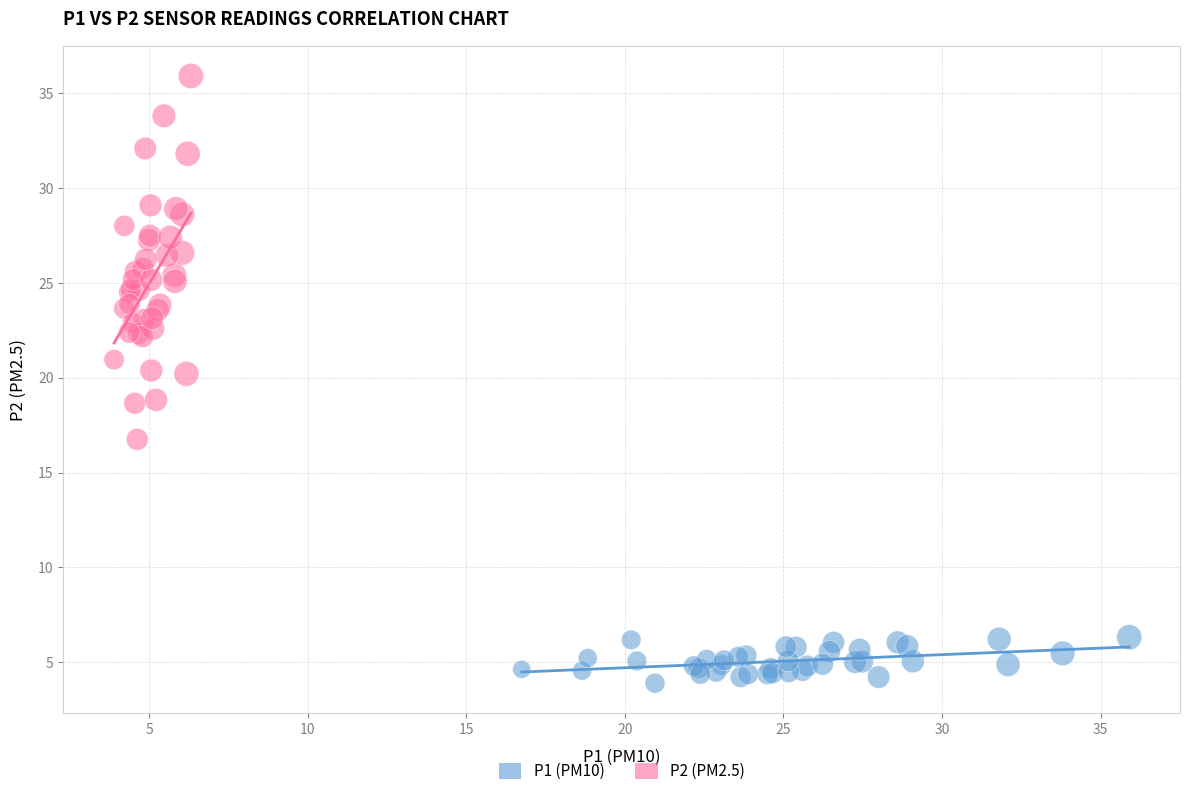

Which series contains the highest Y value?

P2 (PM2.5)